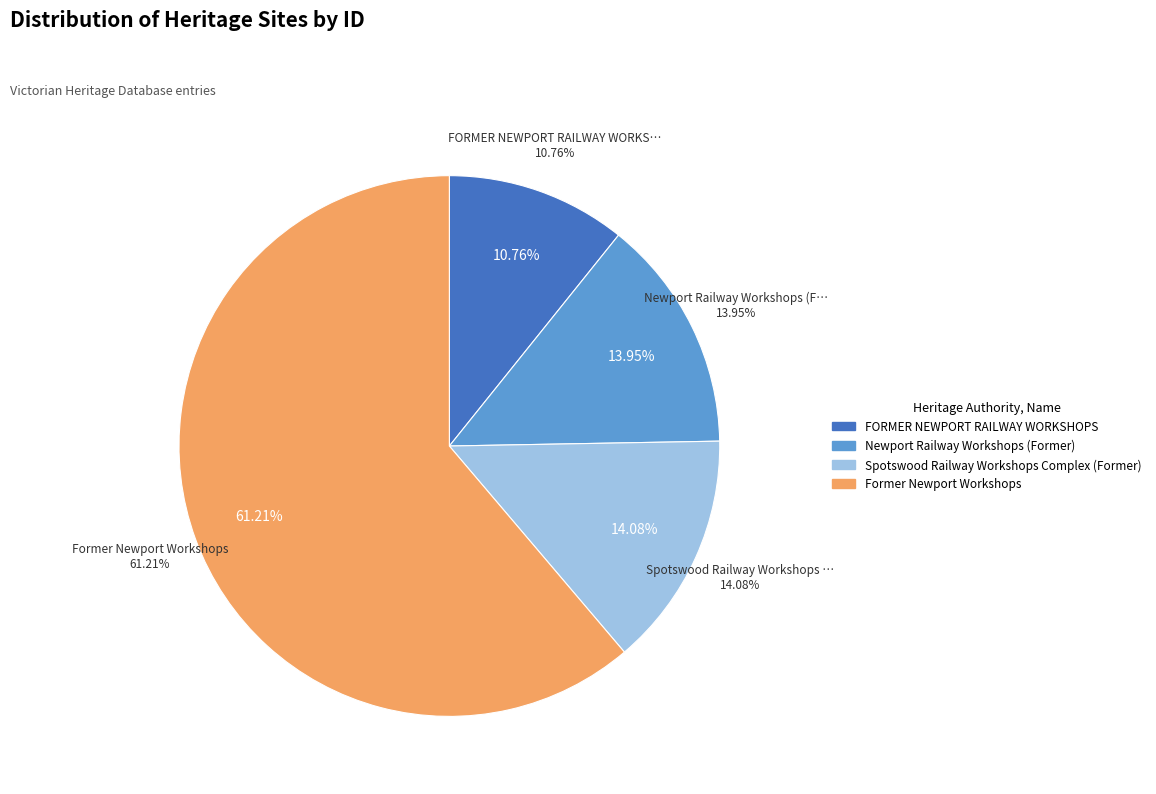

What is the ratio of the value at FORMER NEWPORT RAILWAY WORKSHOPS to the value at Spotswood Railway Workshops Complex (Former)?

0.8